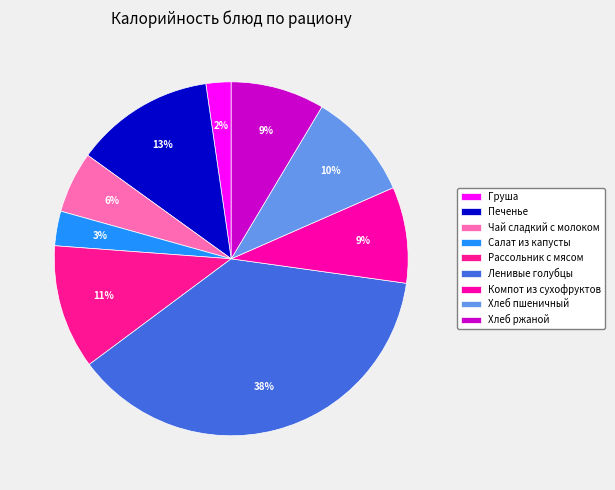

True or false: Чай сладкий с молоком accounts for 14% of the total.

False